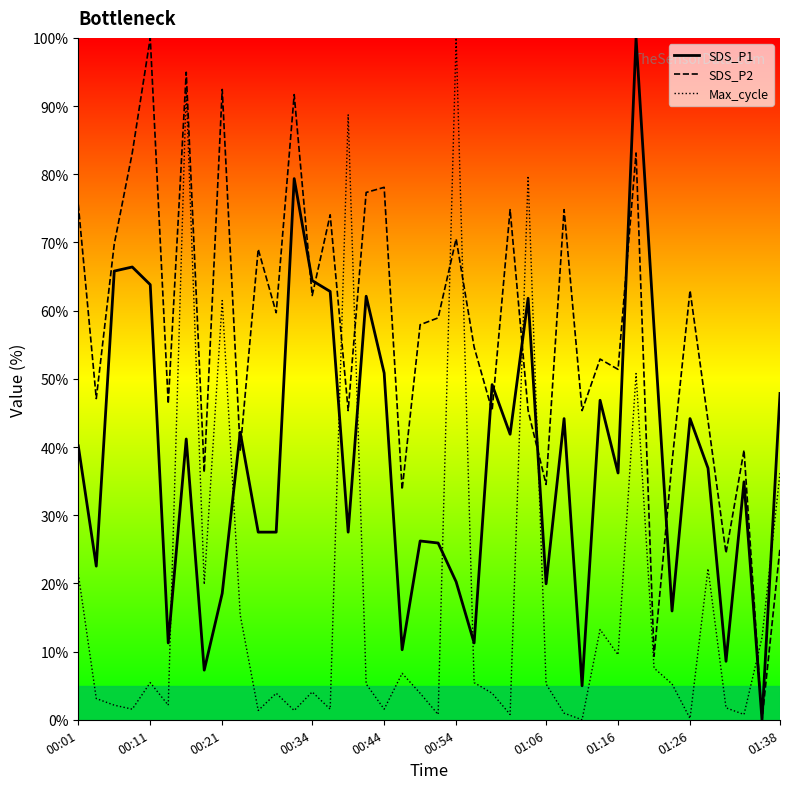

What is the value of the Max_cycle line point at the 19th from the left?

6.8